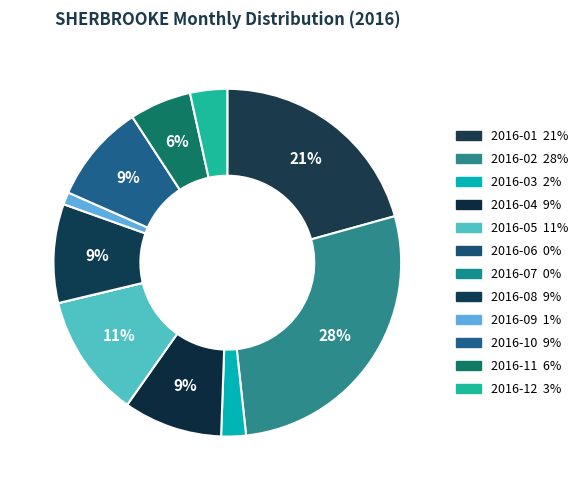

What percentage is the 2016-10 slice, to the nearest percent?

9%